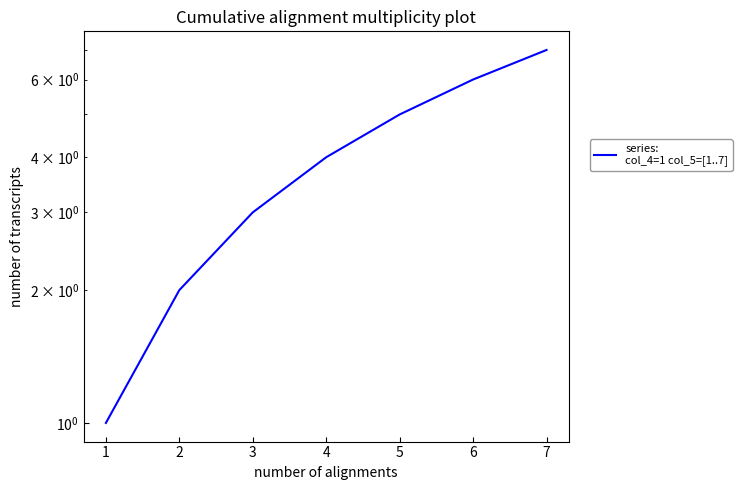

What is the change in value from 3 to 7?

+4